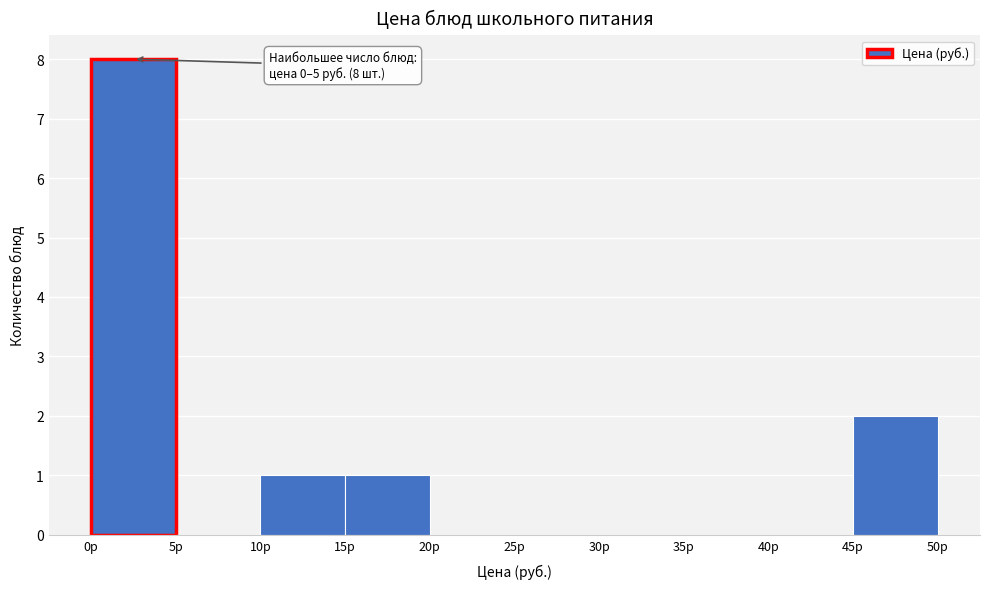

Which range on the x-axis has the tallest bar?

0 to 5